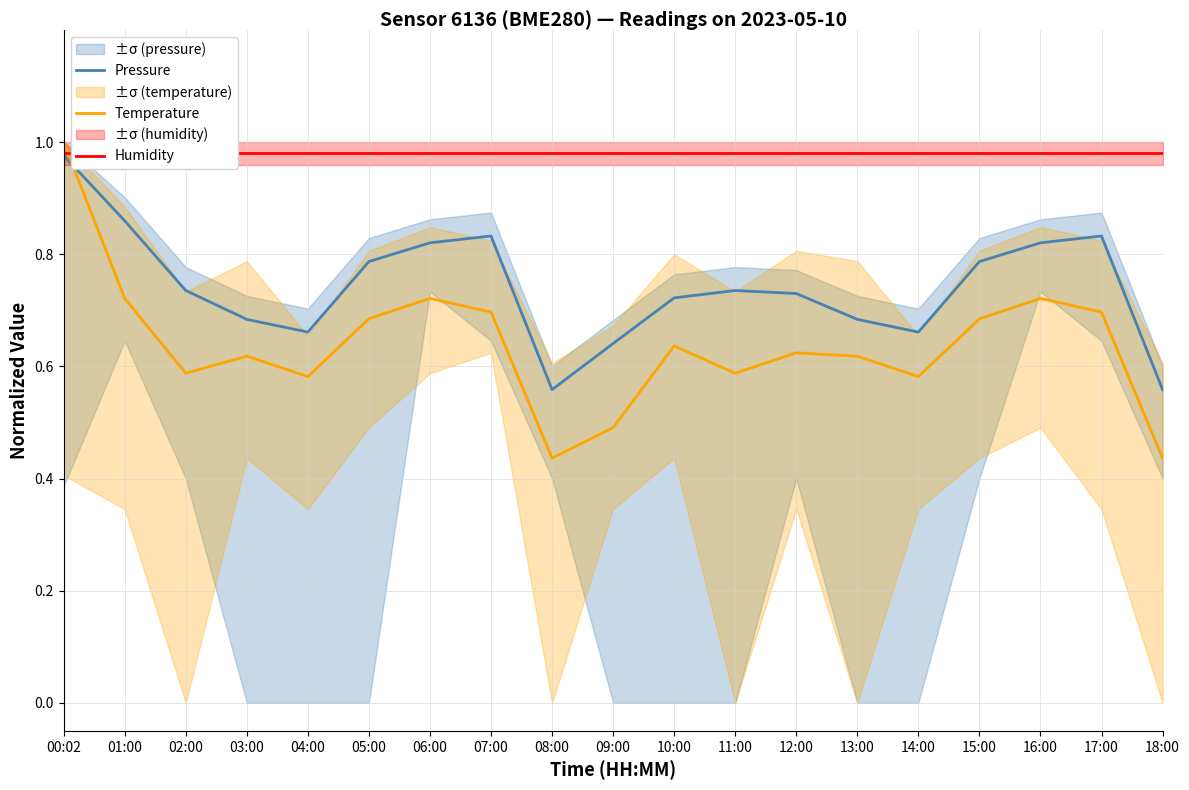

Between 10:00 and 17:00, which series saw the biggest shift?

Pressure